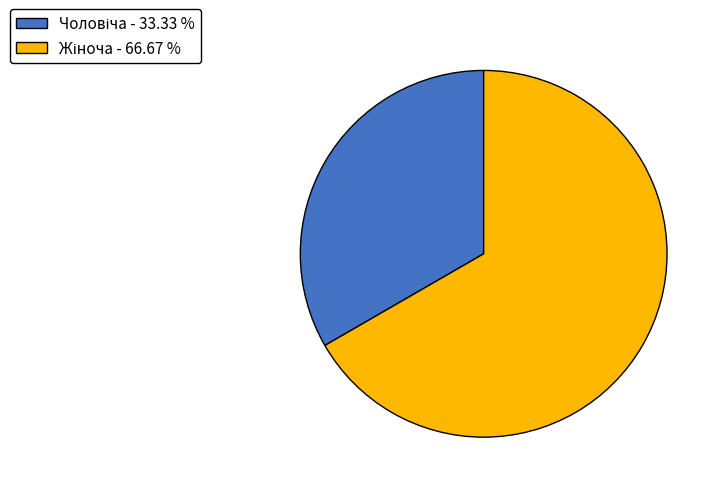

Is there any slice that represents more than half of the pie?

Yes